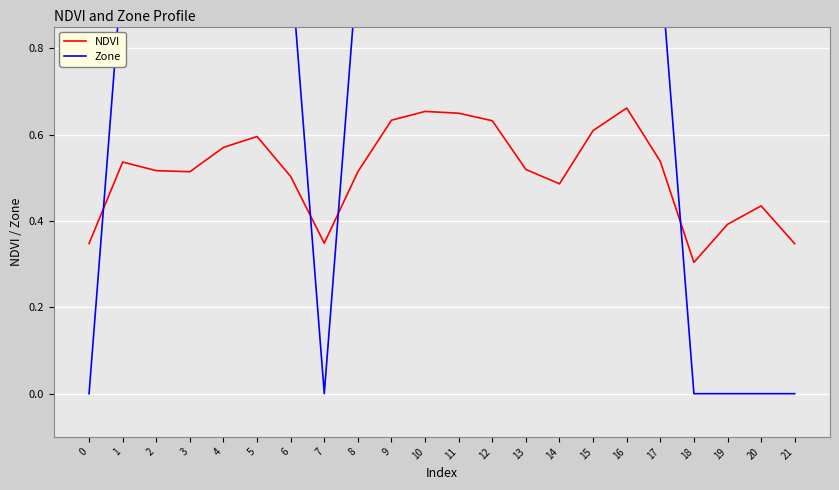

Is the value of Zone at 4 greater than the value of NDVI at 5?

Yes